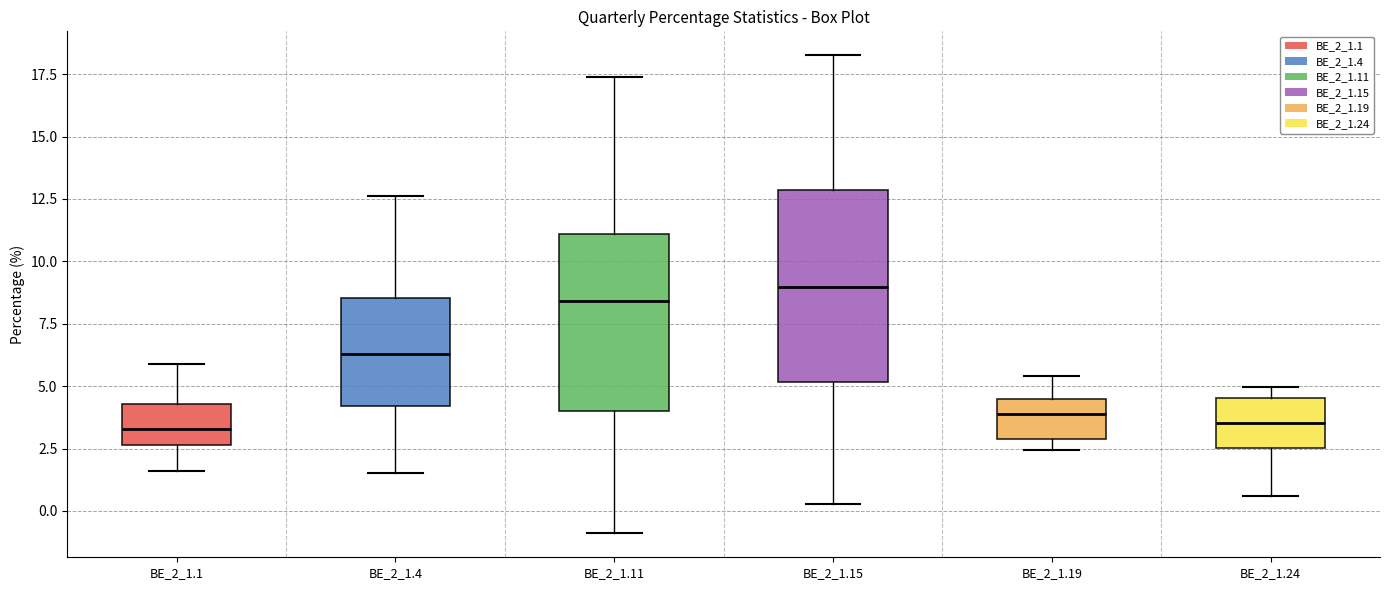

Reading left to right, read every box against the y-axis: the position of its median line, the range the box covers, and the ends of its whiskers. The values are not printed on the chart, so give them approximately, as read against the axis.

BE_2_1.1: median 3.5, box 2.5 to 4.5, whiskers 1.5 to 6.0
BE_2_1.4: median 6.5, box 4.0 to 8.5, whiskers 1.5 to 12.5
BE_2_1.11: median 8.5, box 4.0 to 11.0, whiskers -1.0 to 17.5
BE_2_1.15: median 9.0, box 5.0 to 13.0, whiskers 0.5 to 18.5
BE_2_1.19: median 4.0, box 3.0 to 4.5, whiskers 2.5 to 5.5
BE_2_1.24: median 3.5, box 2.5 to 4.5, whiskers 0.5 to 5.0